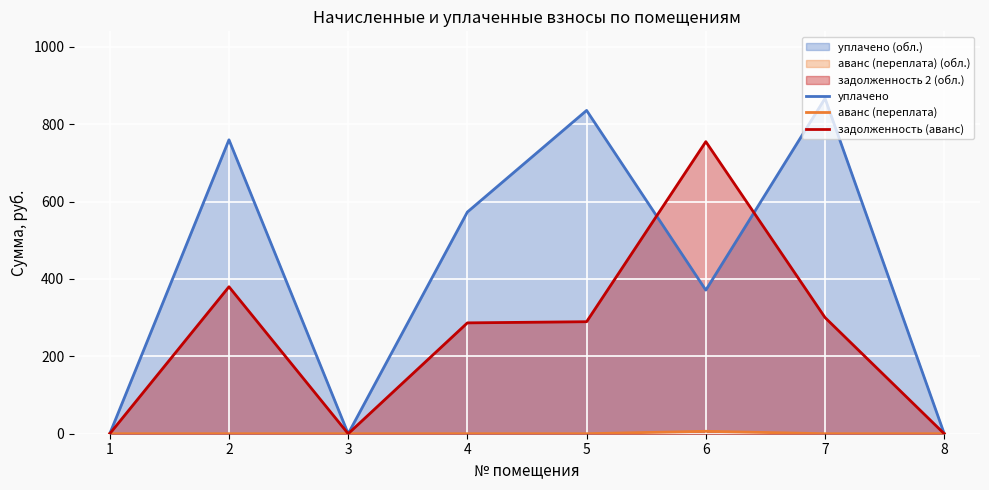

Reading right to left, list all the values displayed in this chart.

уплачено: 0.0	866.5	371.1	835.4	572.9	0.0	759.5	0.0
аванс (переплата): 0.0	0.0	6.3	0.0	0.0	0.0	0.0	0.0
задолженность (аванс): 0.0	300.2	754.7	289.4	286.4	0.0	379.7	0.0